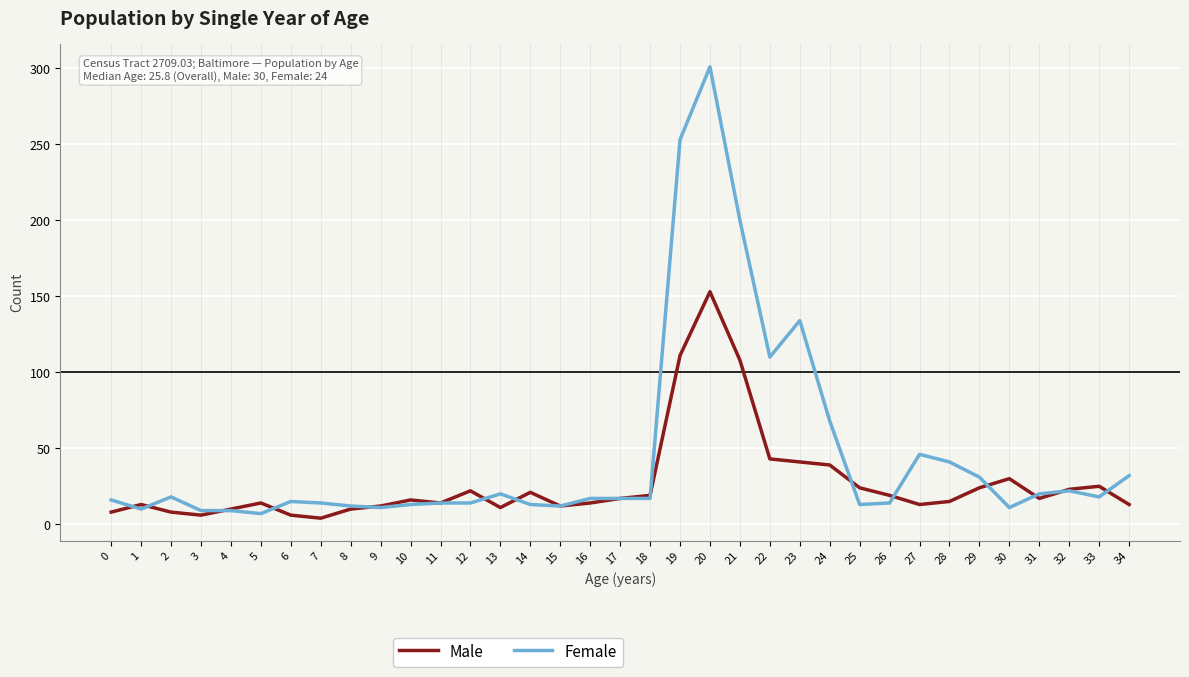

At how many categories does at least one series exceed 54?

6